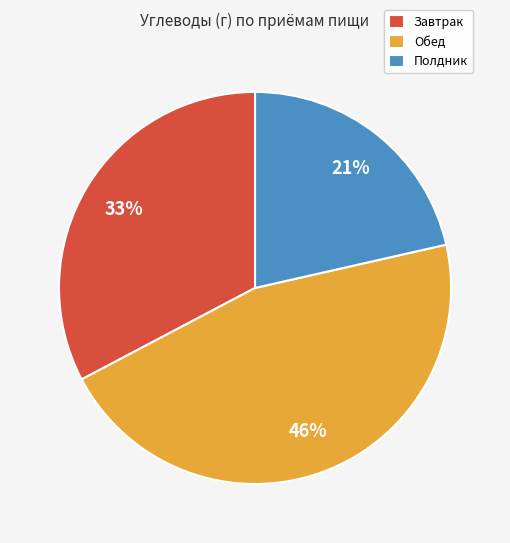

Is there any slice that represents more than half of the pie?

No